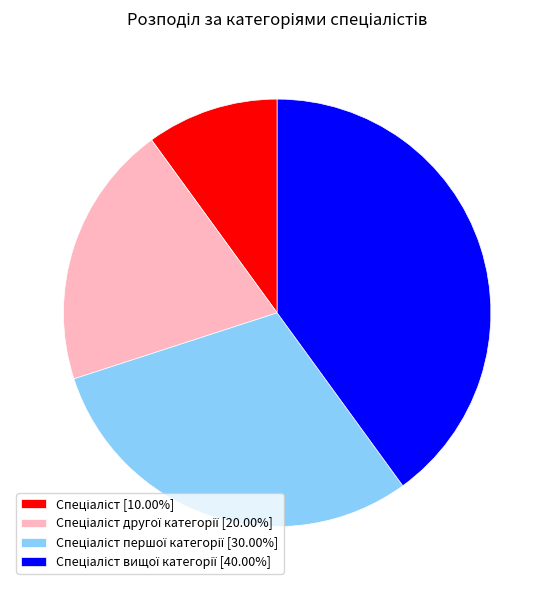

Is there any slice that represents more than half of the pie?

No